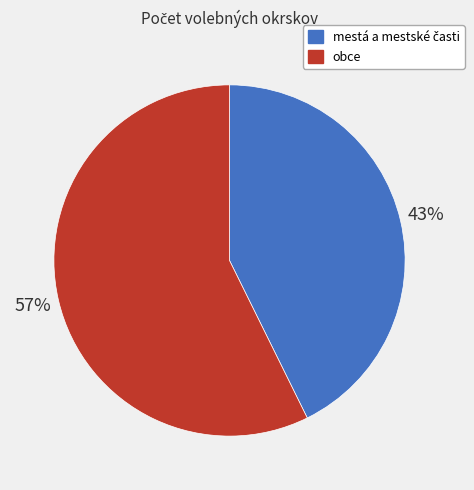

Count the number of slices in the pie.

2